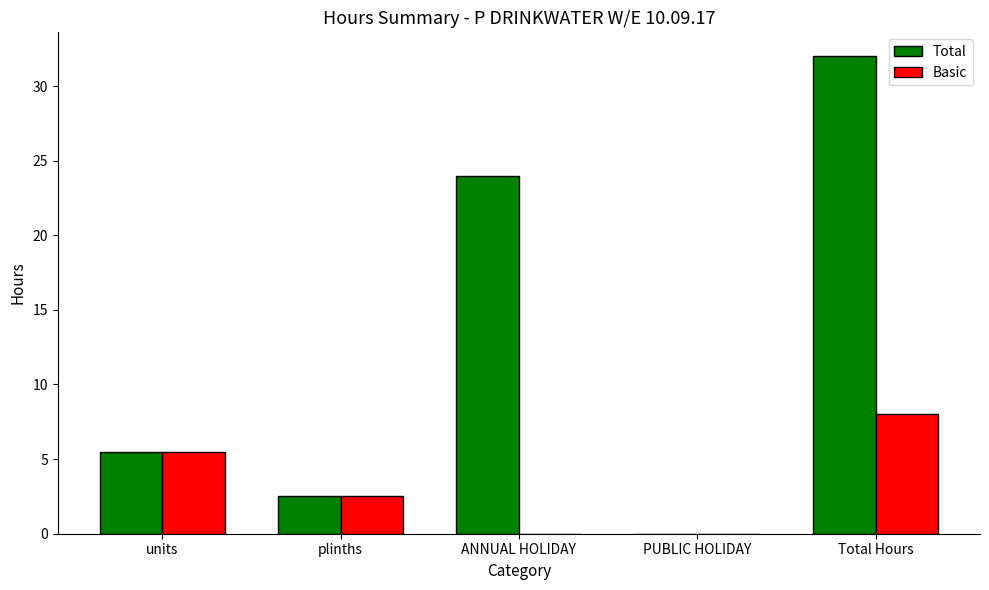

Does the chart contain stacked bars?

No